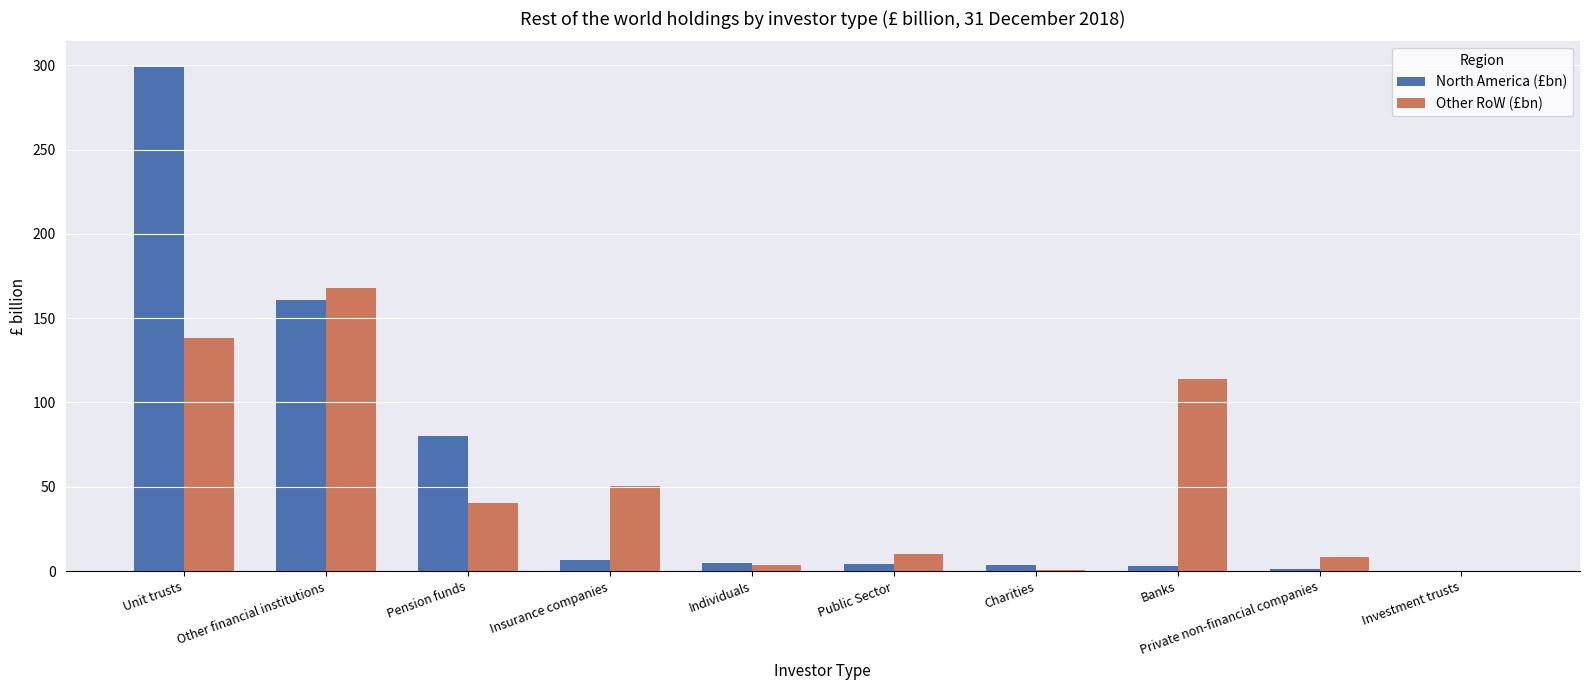

Which series changed the most between Insurance companies and Banks?

Other RoW (£bn)